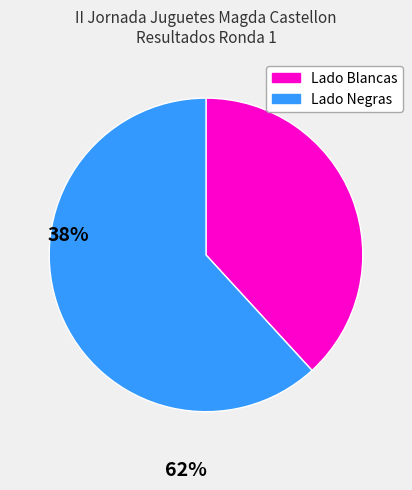

Is there a majority slice in this chart?

Yes